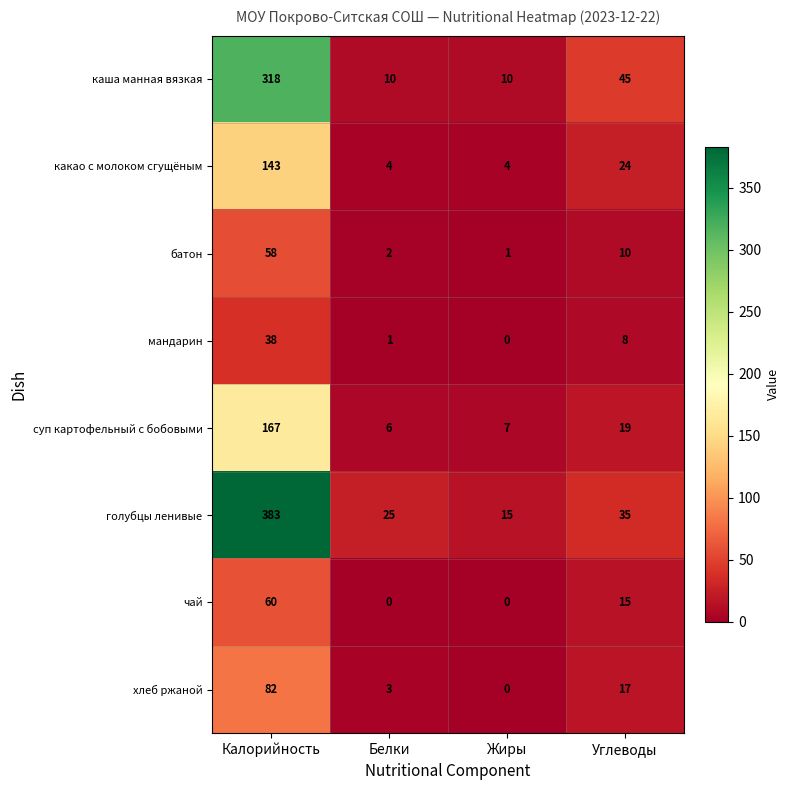

How many series are shown in this chart?

8